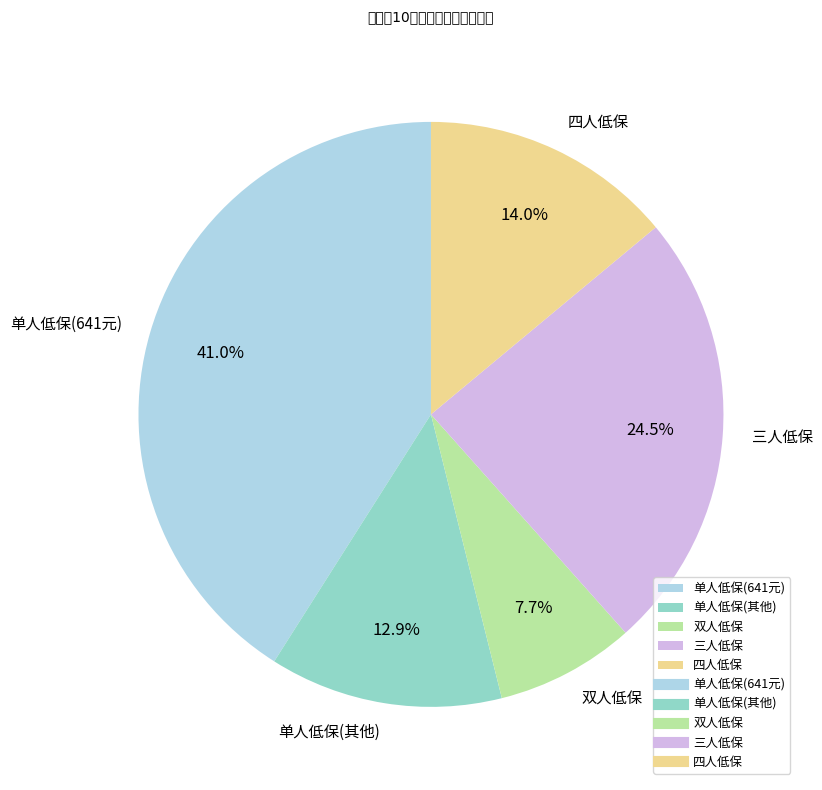

Rank the categories by value from highest to lowest.

单人低保(641元), 三人低保, 四人低保, 单人低保(其他), 双人低保